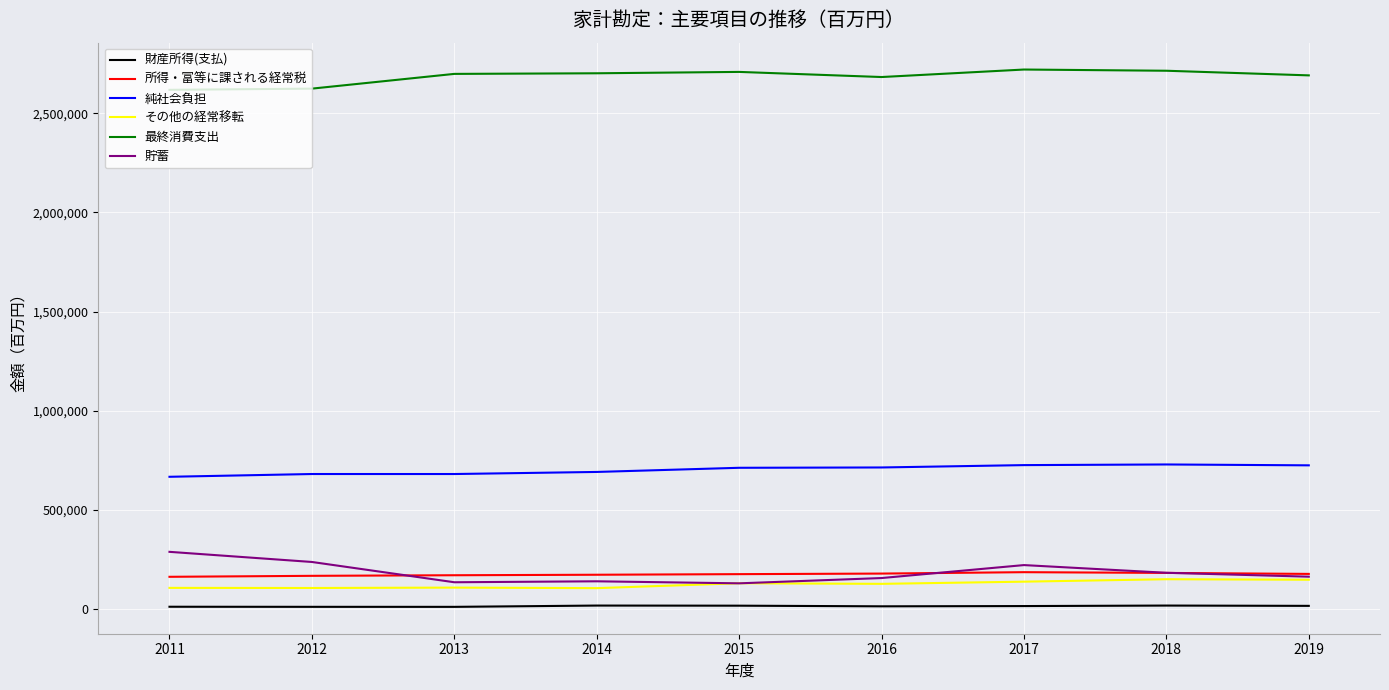

Which series has the widest spread of values?

貯蓄